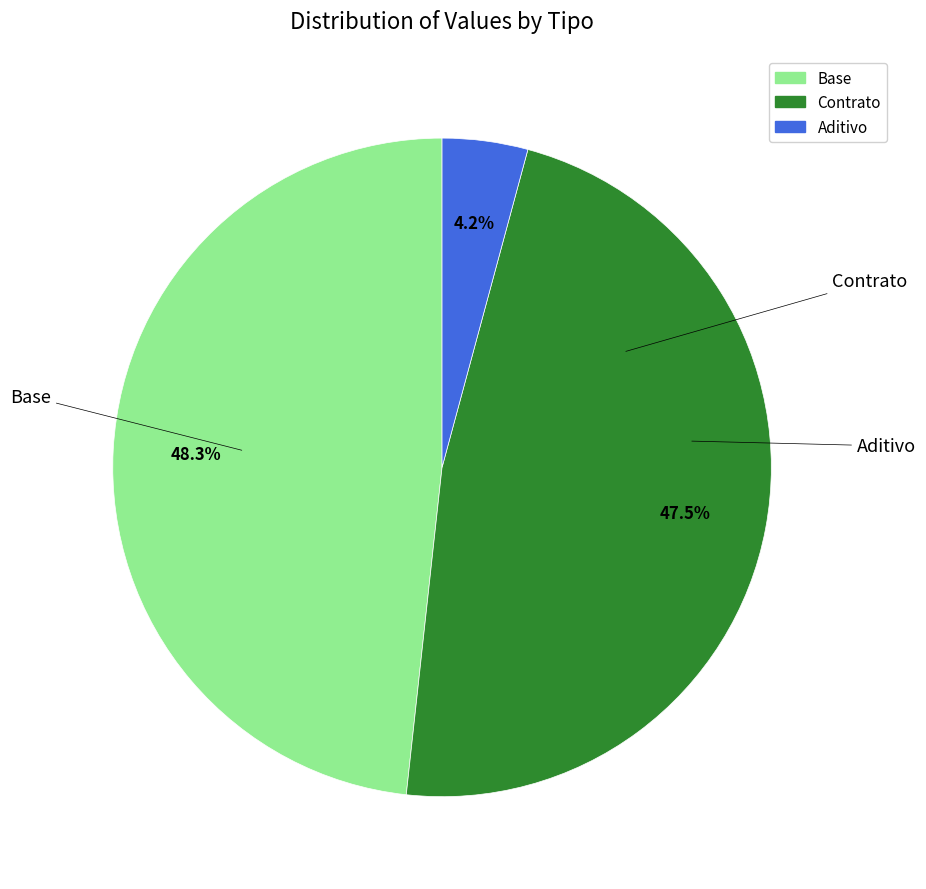

Combined, do Aditivo and Base account for over 50%?

Yes